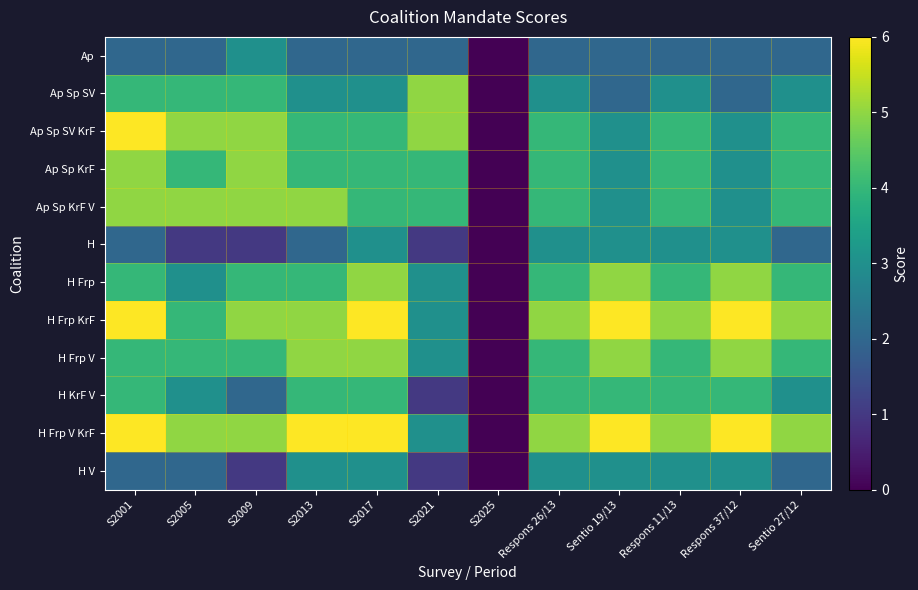

Which series has the largest range (max minus min)?

Ap Sp SV KrF